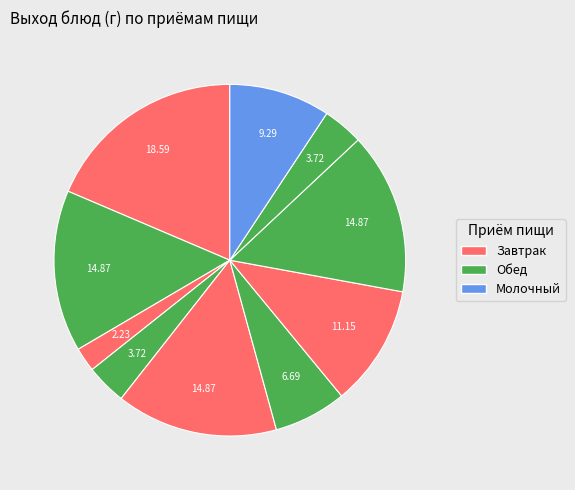

How many segments does this pie chart have?

10